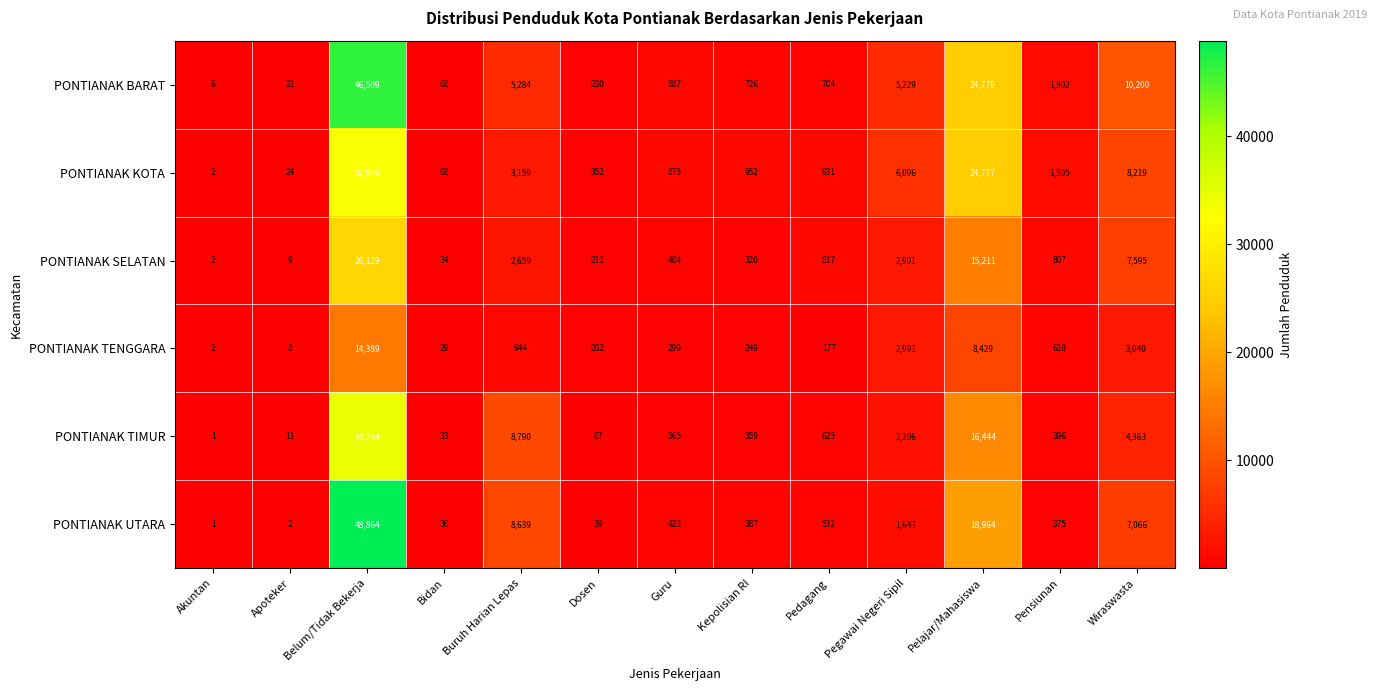

At how many categories does at least one series exceed 209?

10